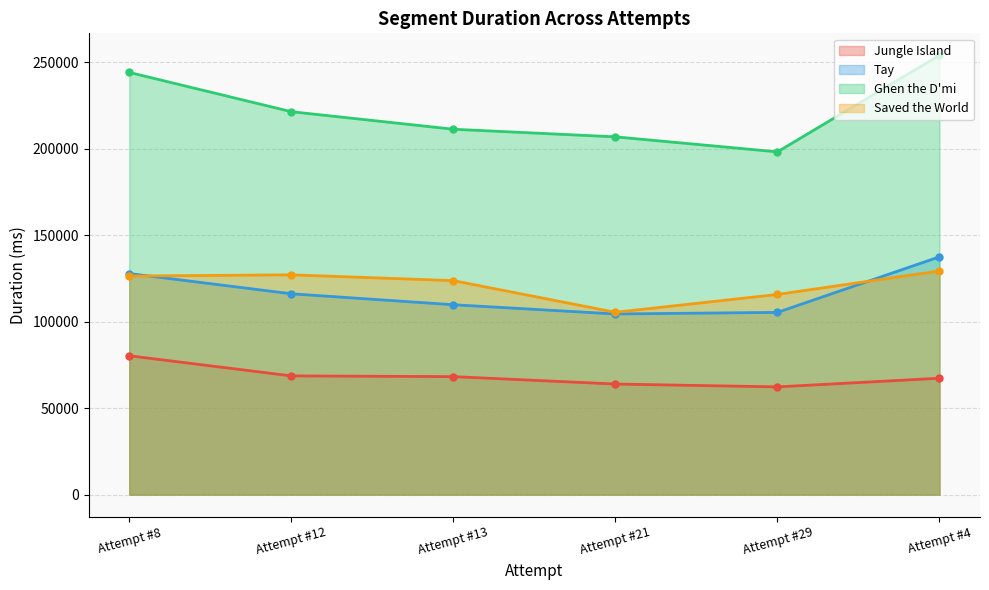

What is the lowest value of the Ghen the D'mi series?

198271